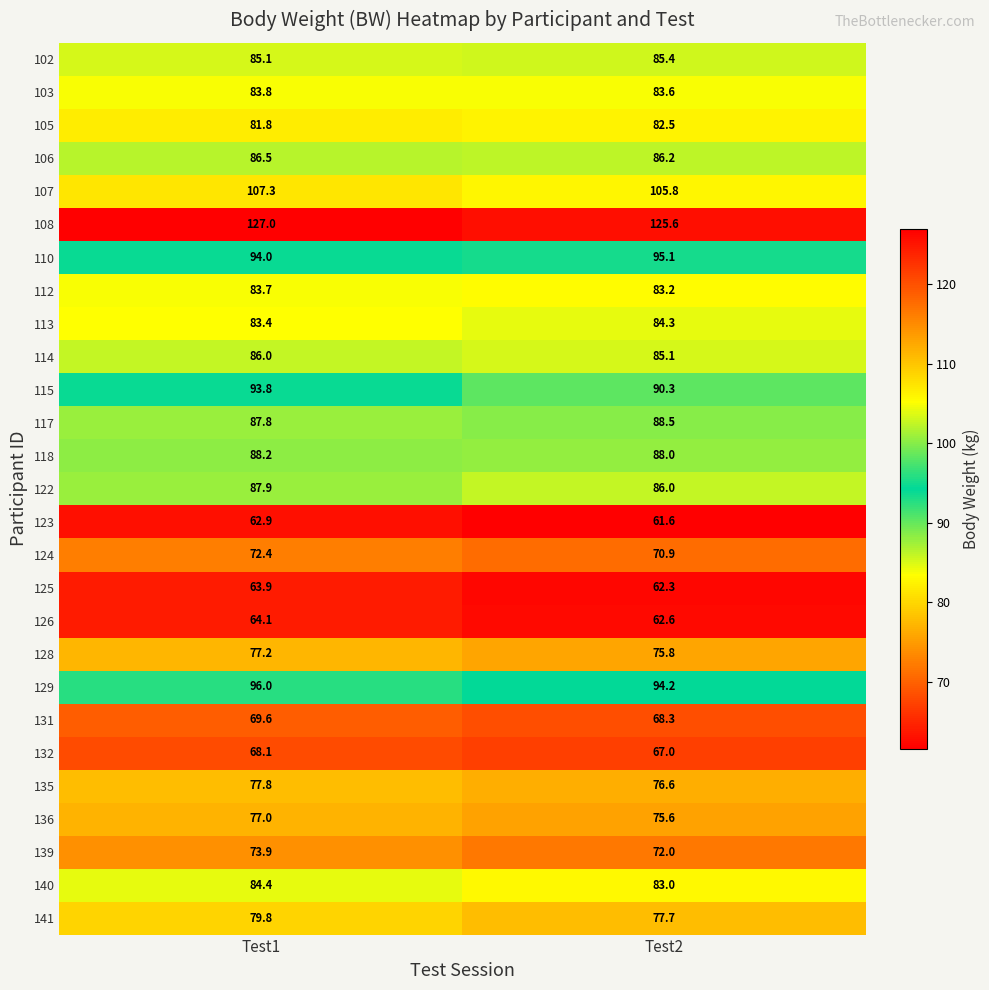

What is the spread (max minus min) of values at Test1?

64.1